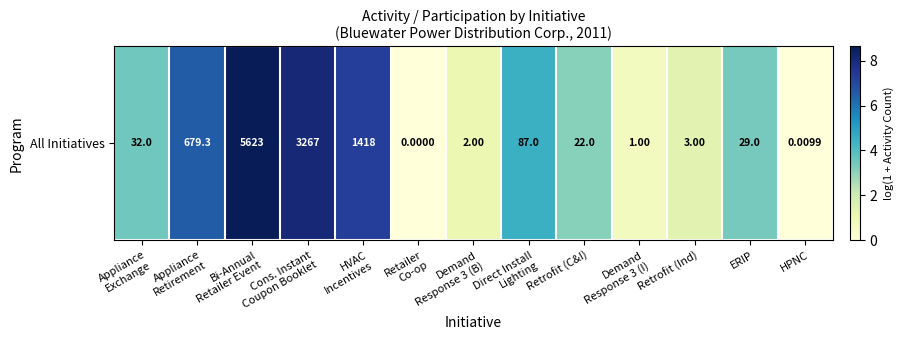

What is the maximum value shown in the chart?

8.6